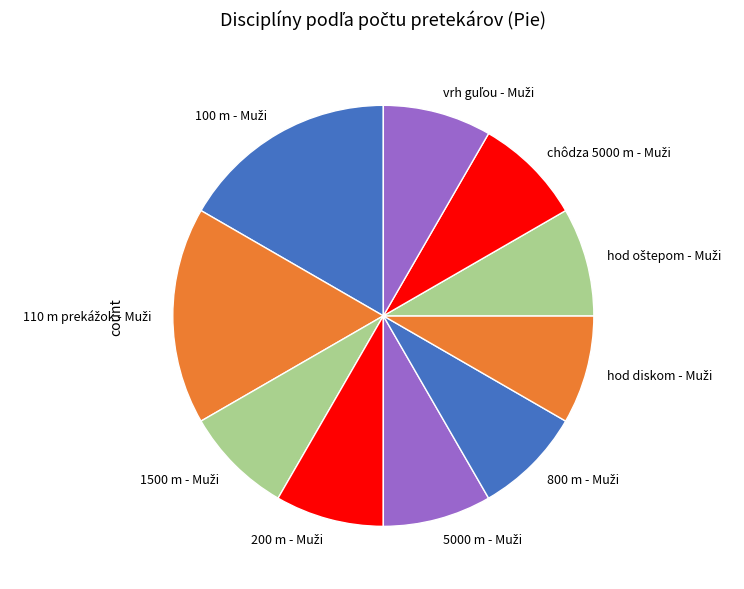

How many slices are in this pie chart?

10